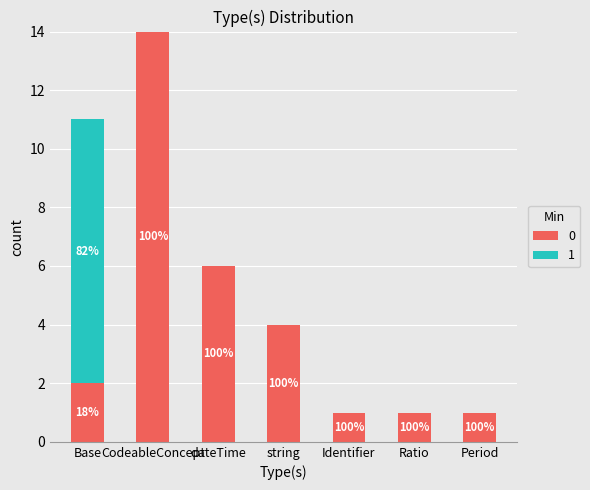

Does the chart contain stacked bars?

Yes